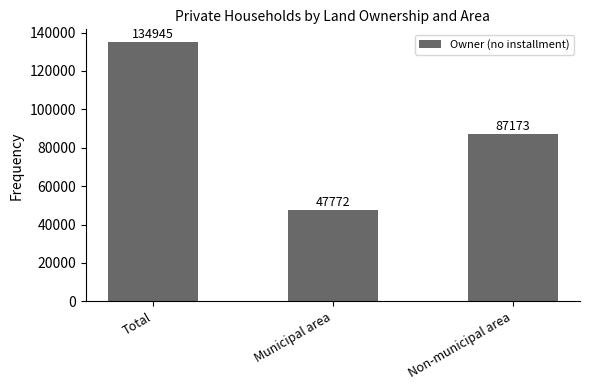

Reading right to left, list all the values displayed in this chart.

87173	47772	134945